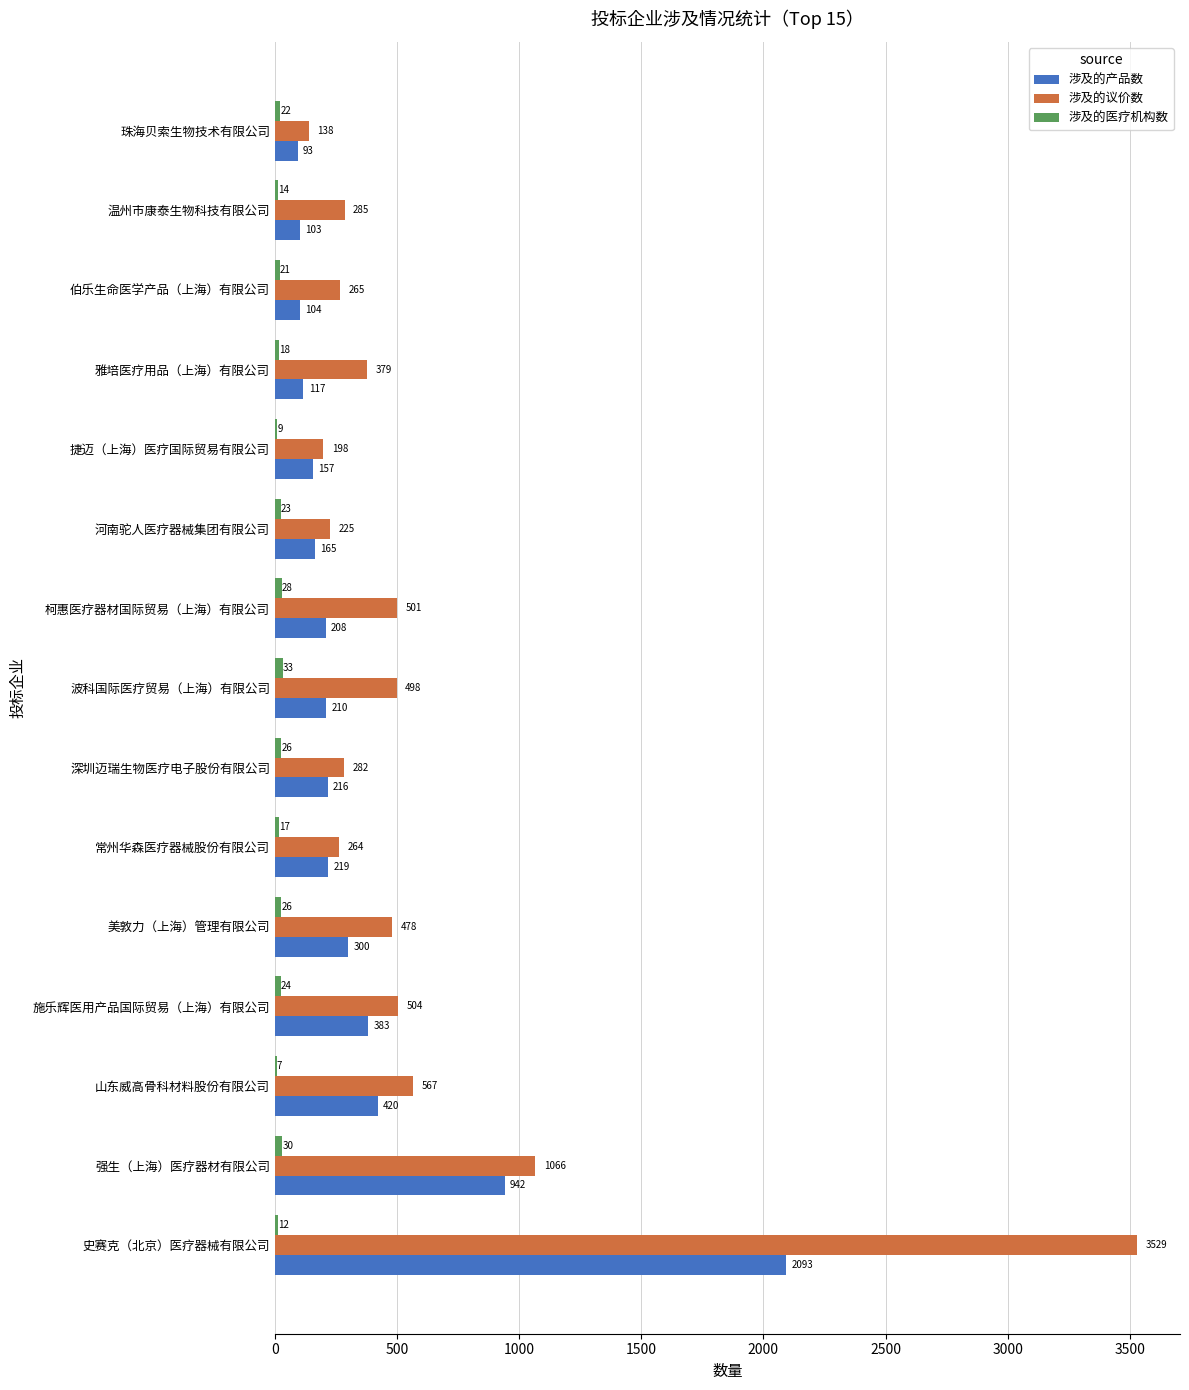

What is the maximum value shown in the chart?

3529